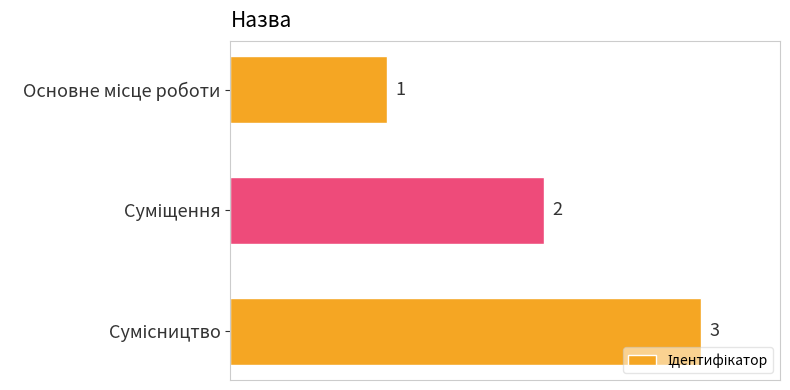

What is the greatest value displayed?

3